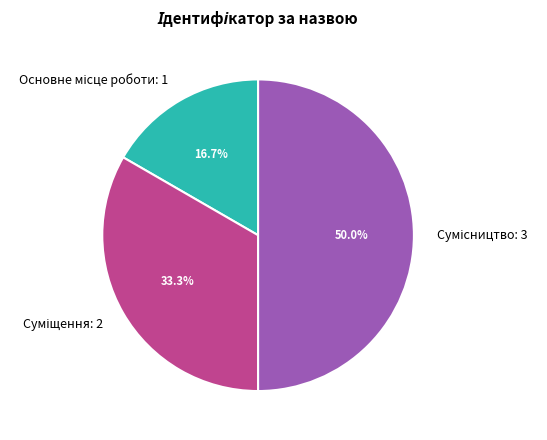

How many segments does this pie chart have?

3